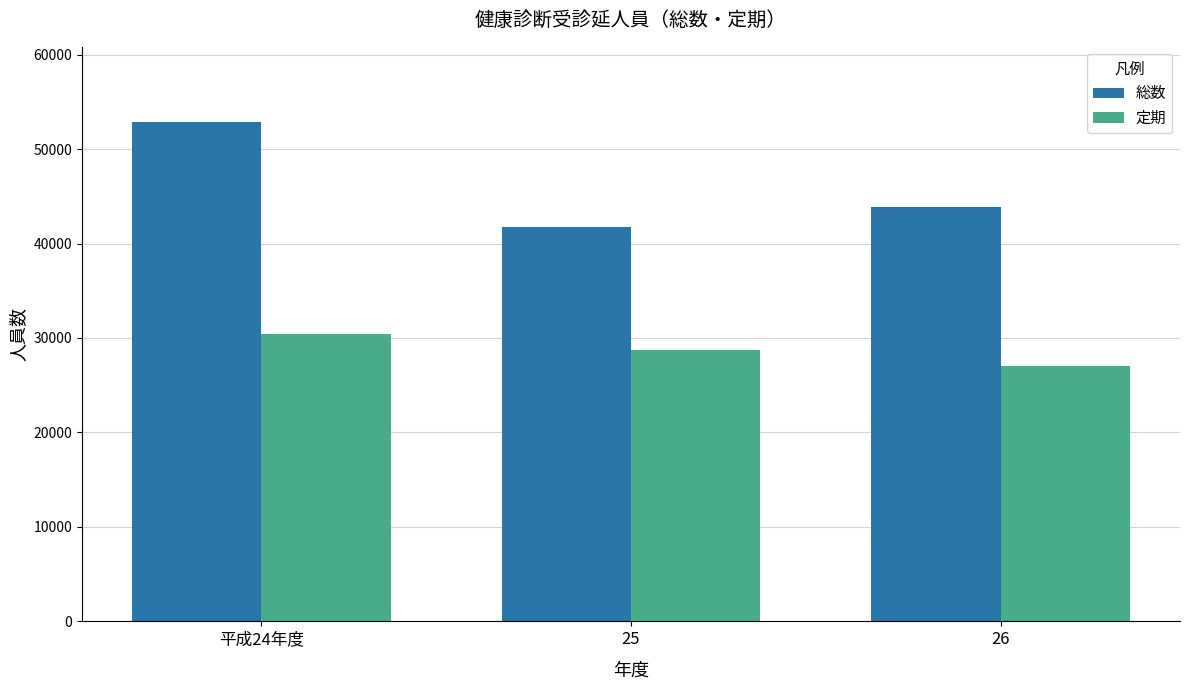

What is the label of the 3rd bar from the right?

平成24年度